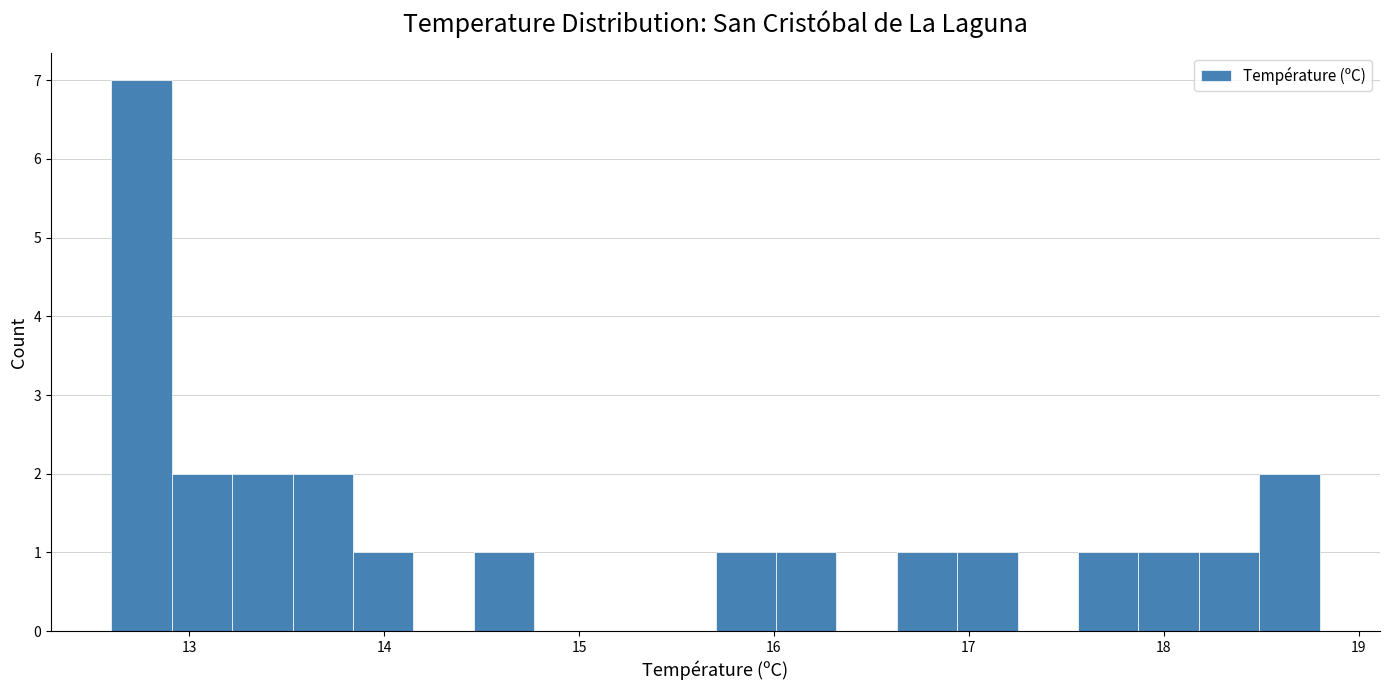

Read against the x-axis, roughly where is the centre of the tallest bar?

12.8